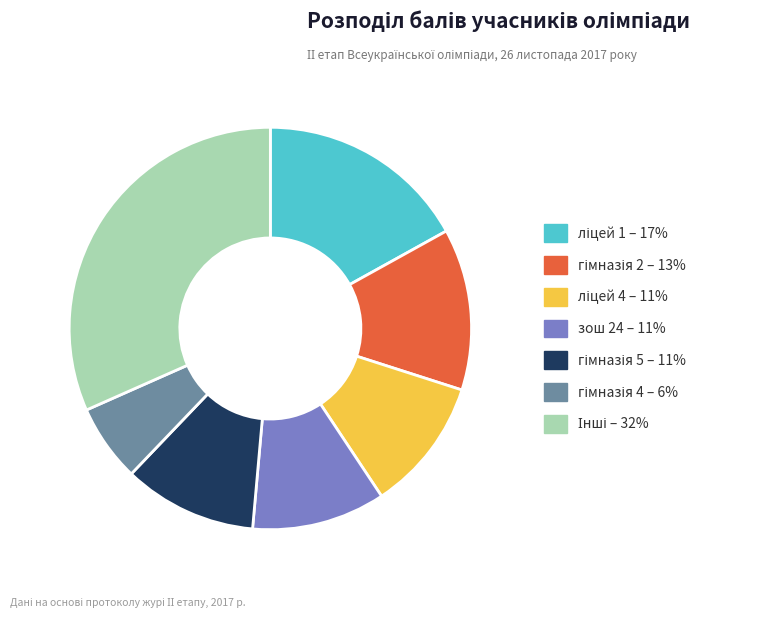

Is there any slice that represents more than half of the pie?

No